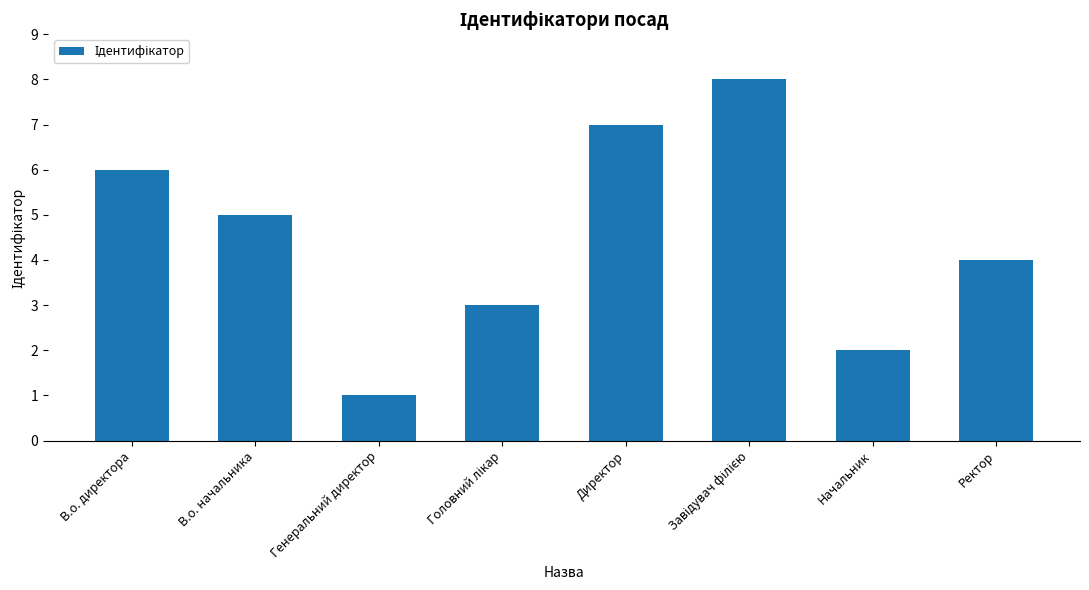

What is the difference between the maximum and minimum values?

7